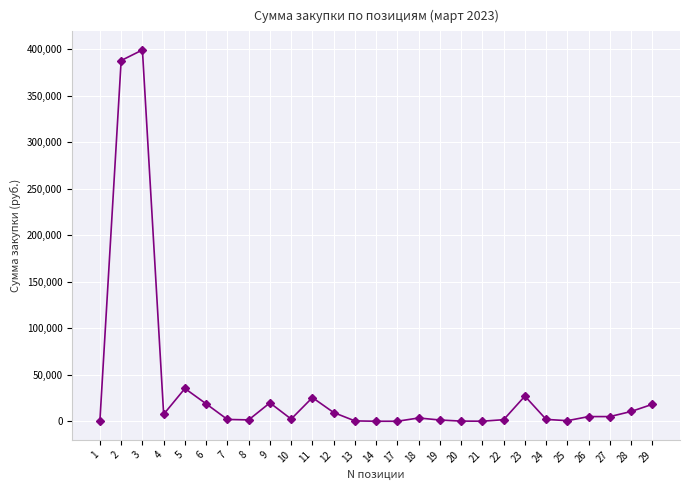

What is the value of the 3rd point from the left?

399132.7